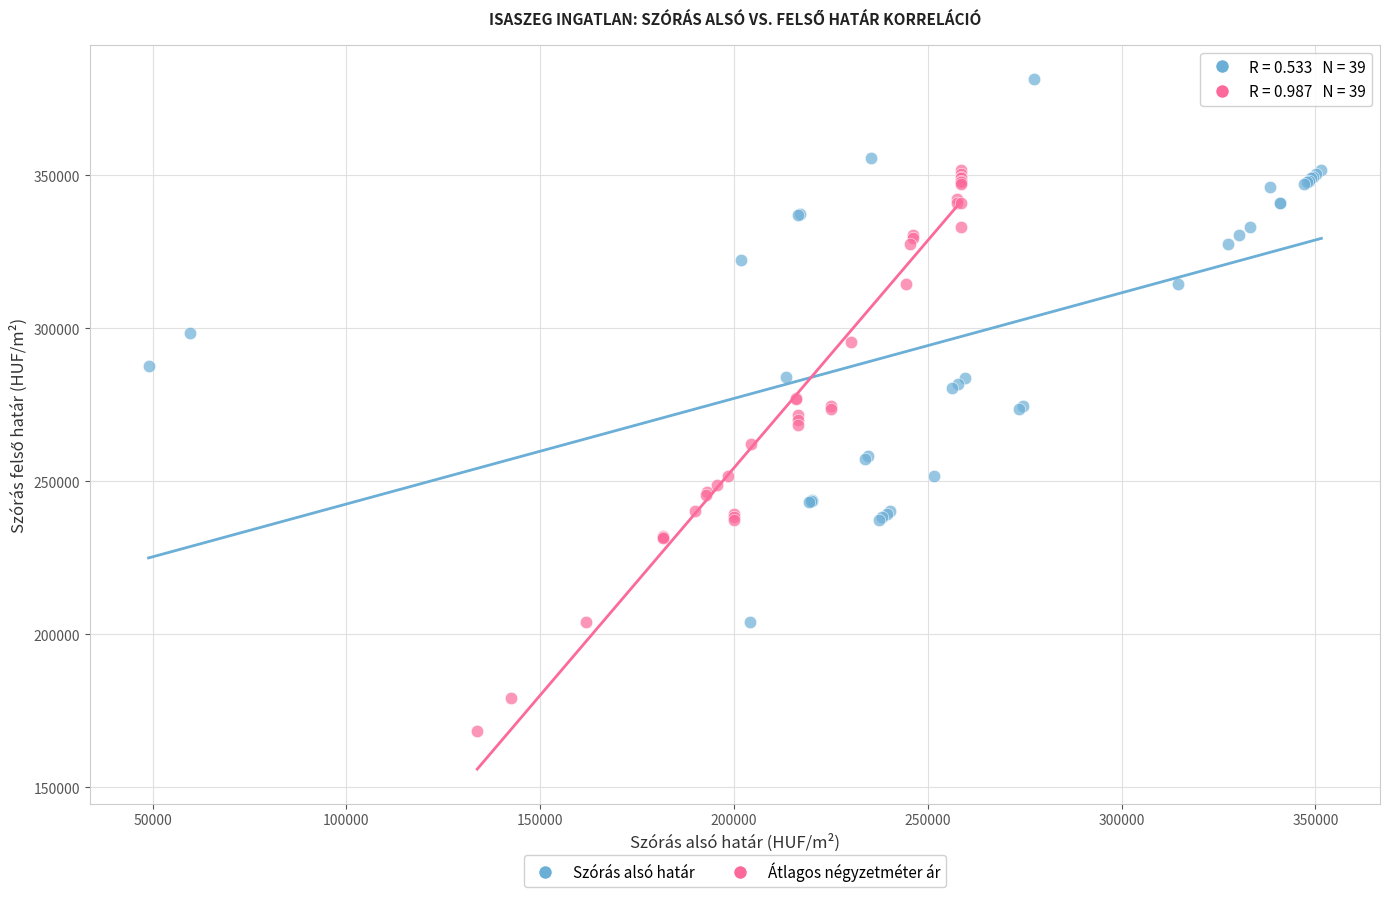

Which series contains the lowest Y value?

Átlagos négyzetméter ár